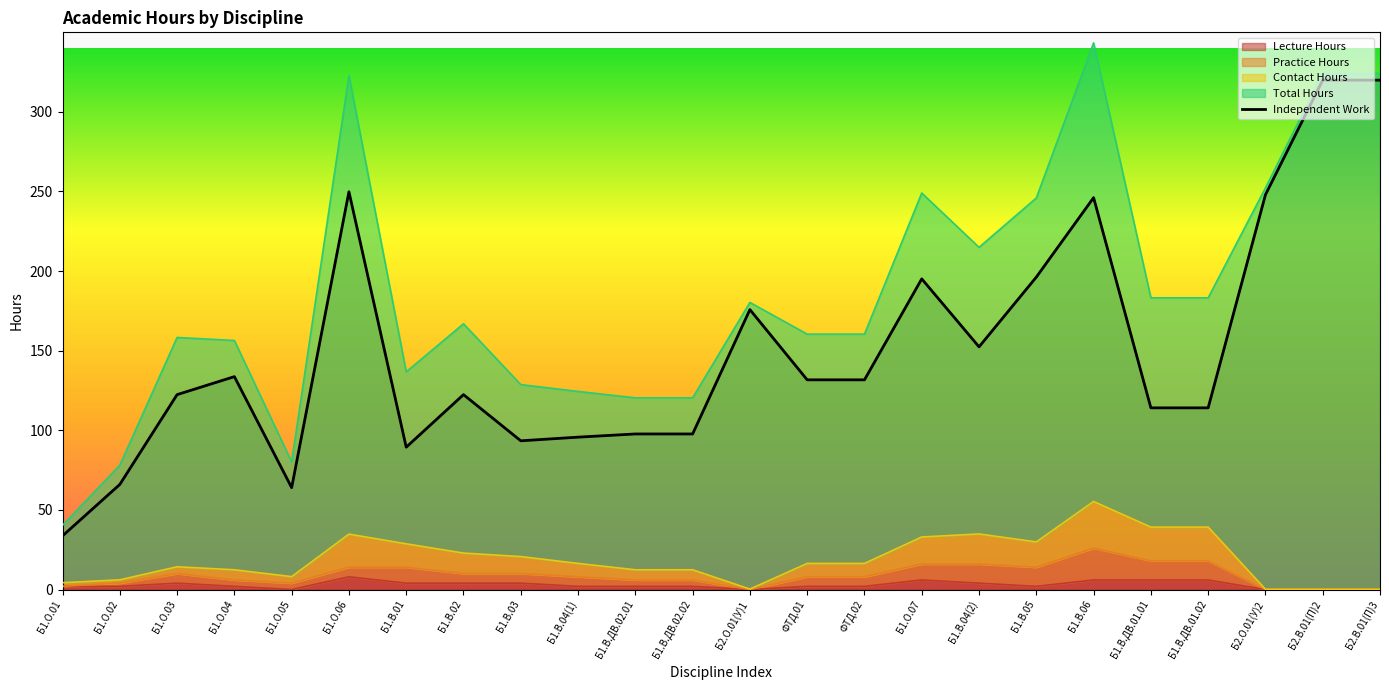

What is the difference between the values at Б2.О.01(У)1 and Б1.В.04(2)?

23.4